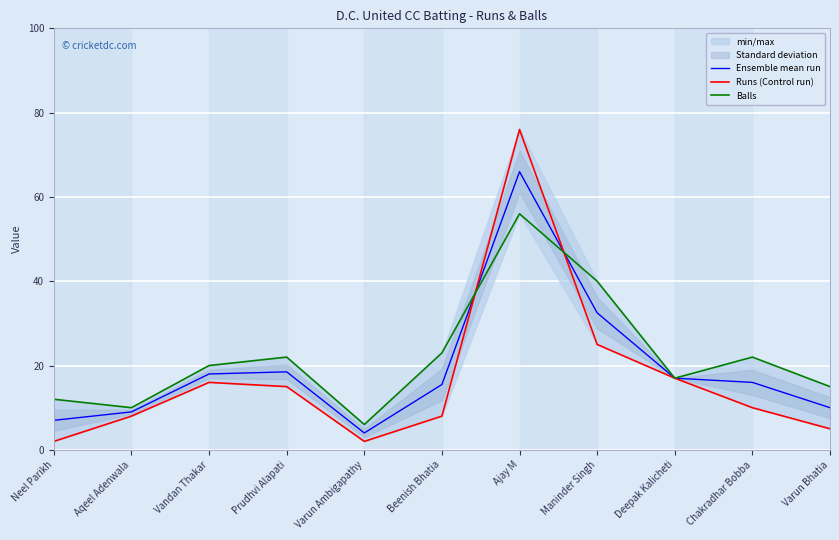

Which label corresponds to the smallest value in the chart?

Neel Parikh